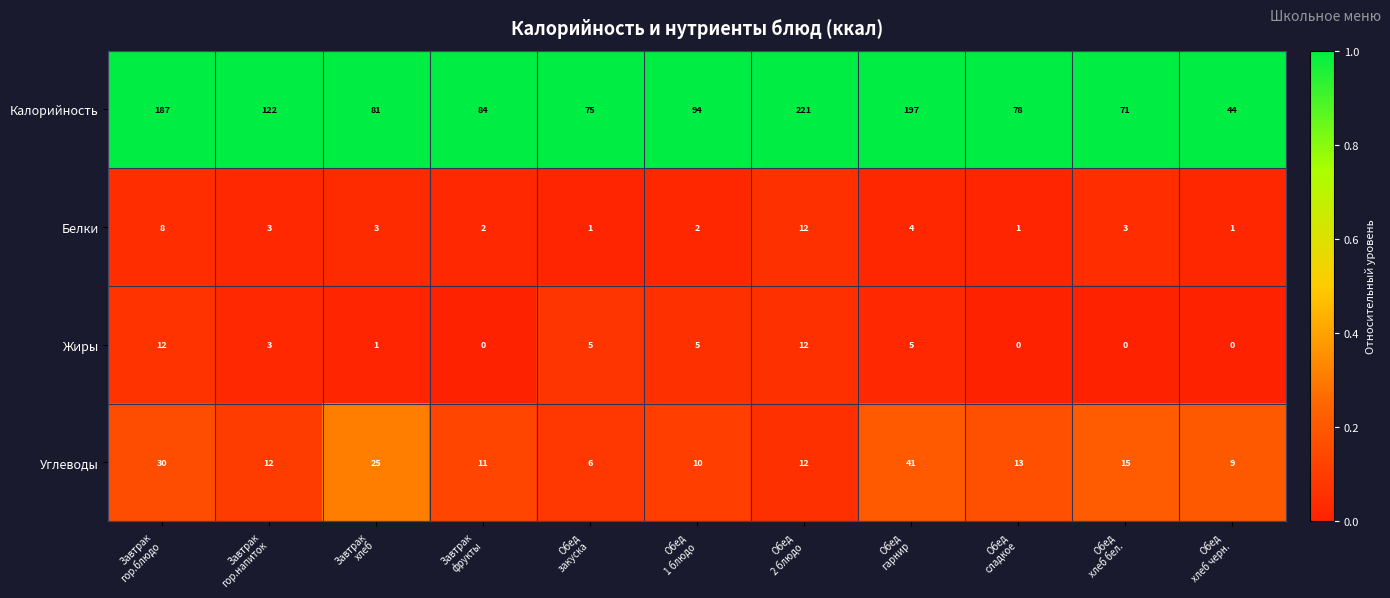

What is the highest value of the Калорийность series?

221